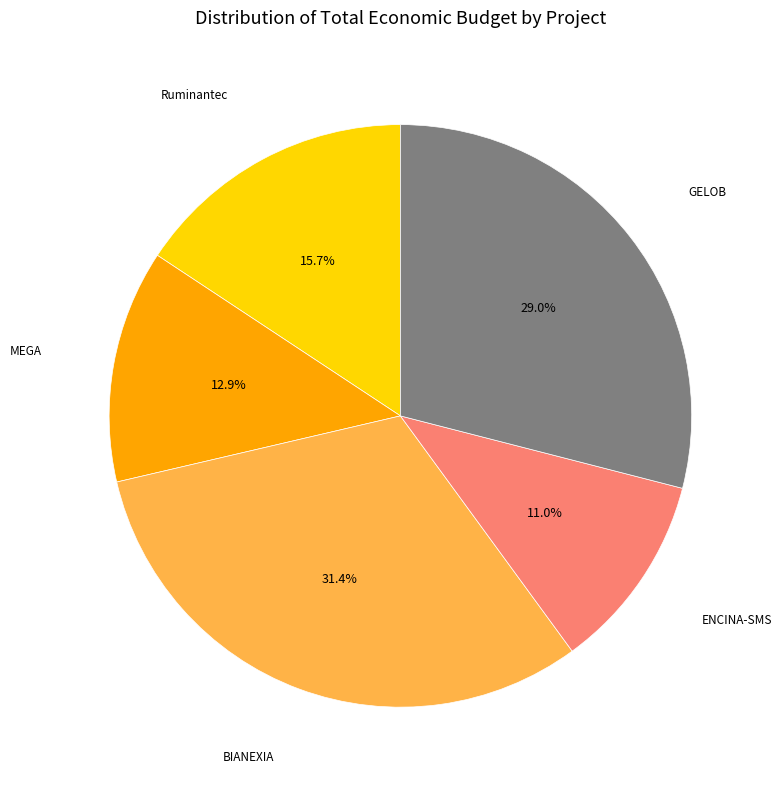

Is it true that GELOB is 29% of the pie?

True